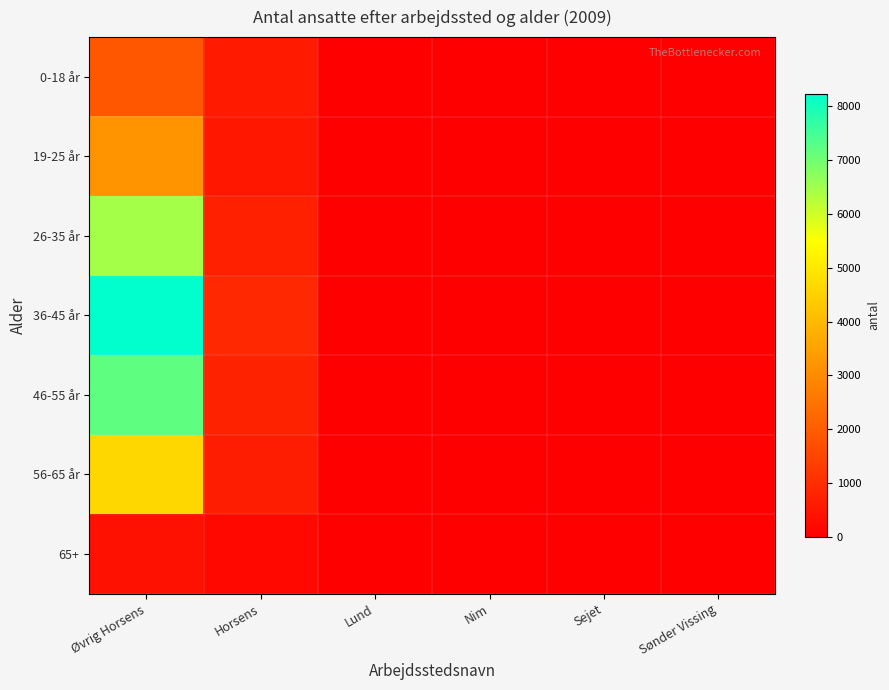

Reading right to left, what are all the values shown in this chart?

0-18 år: Sønder Vissing=3	Sejet=4	Nim=0	Lund=9	Horsens=581	Øvrig Horsens=1882
19-25 år: Sønder Vissing=6	Sejet=4	Nim=5	Lund=20	Horsens=506	Øvrig Horsens=3177
26-35 år: Sønder Vissing=12	Sejet=3	Nim=5	Lund=31	Horsens=719	Øvrig Horsens=6453
36-45 år: Sønder Vissing=13	Sejet=2	Nim=11	Lund=30	Horsens=876	Øvrig Horsens=8230
46-55 år: Sønder Vissing=16	Sejet=12	Nim=10	Lund=31	Horsens=751	Øvrig Horsens=7203
56-65 år: Sønder Vissing=5	Sejet=7	Nim=5	Lund=25	Horsens=641	Øvrig Horsens=4633
65+: Sønder Vissing=3	Sejet=2	Nim=5	Lund=4	Horsens=189	Øvrig Horsens=392